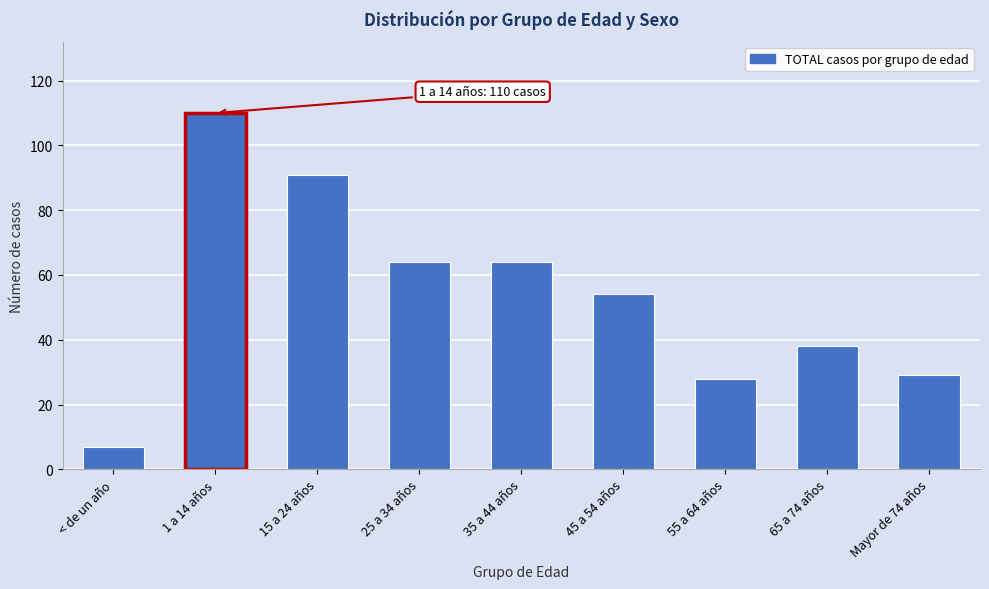

Reading left to right, transcribe all the data shown in this chart.

< de un año=7	1 a 14 años=110	15 a 24 años=91	25 a 34 años=64	35 a 44 años=64	45 a 54 años=54	55 a 64 años=28	65 a 74 años=38	Mayor de 74 años=29